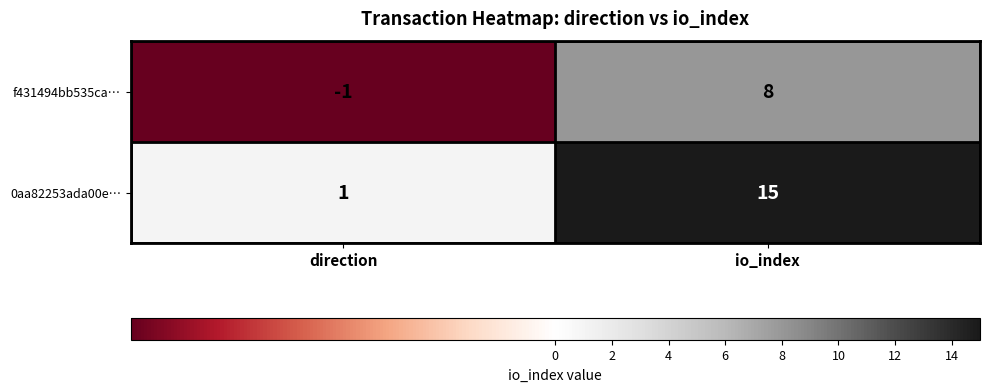

What is the spread (max minus min) of values at io_index?

7